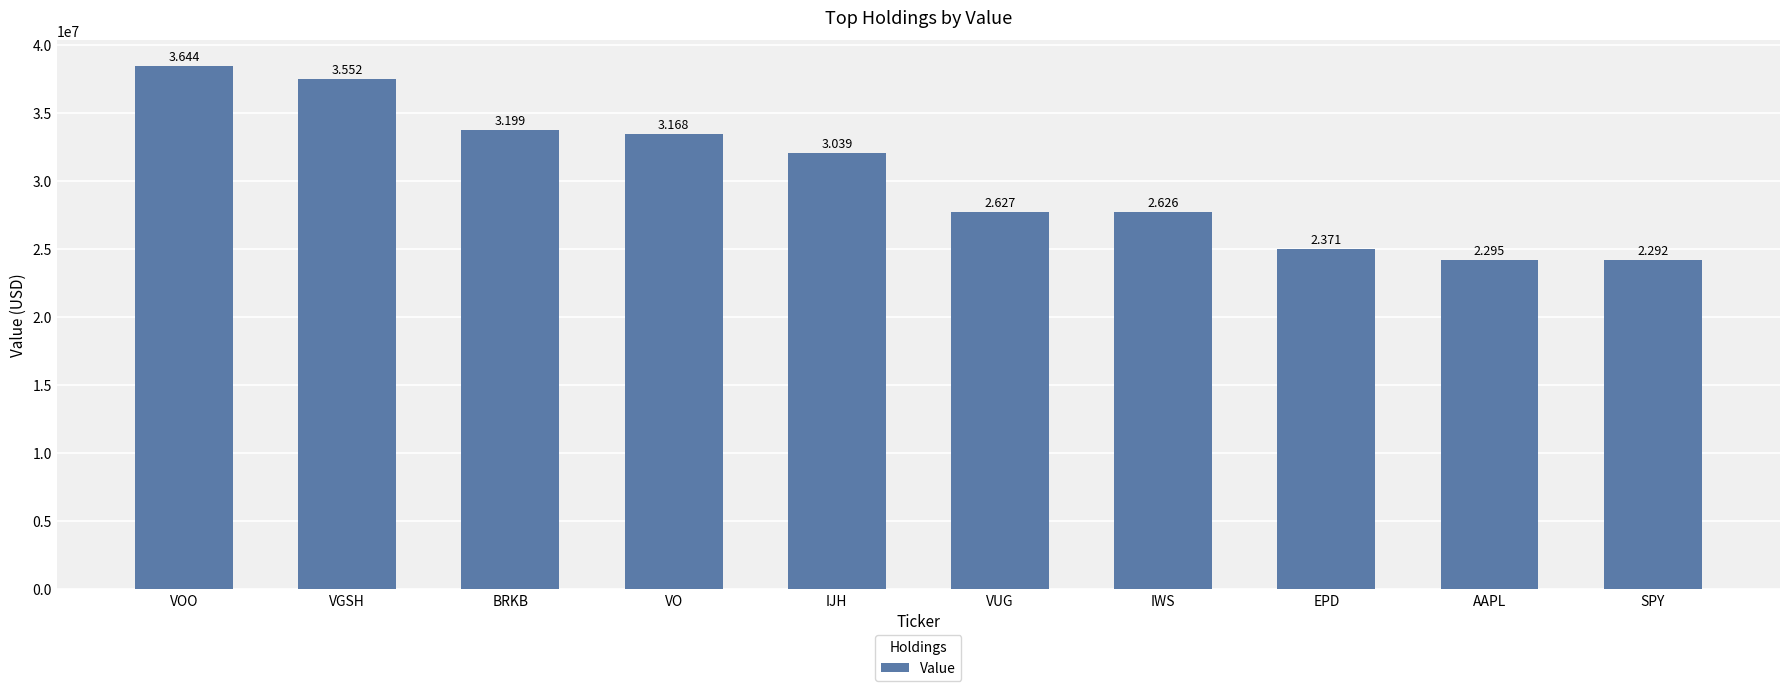

Is it true that the value at VGSH is 37456000?

True